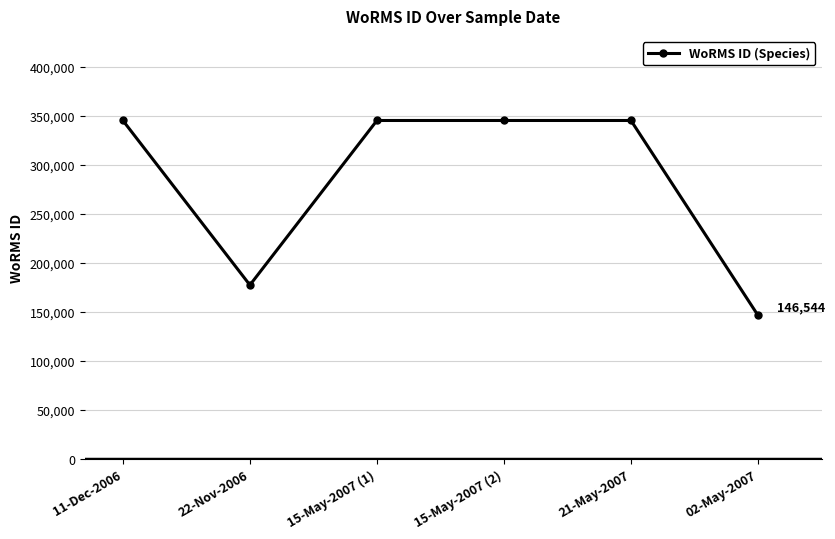

Does the chart have visible grid lines?

Yes